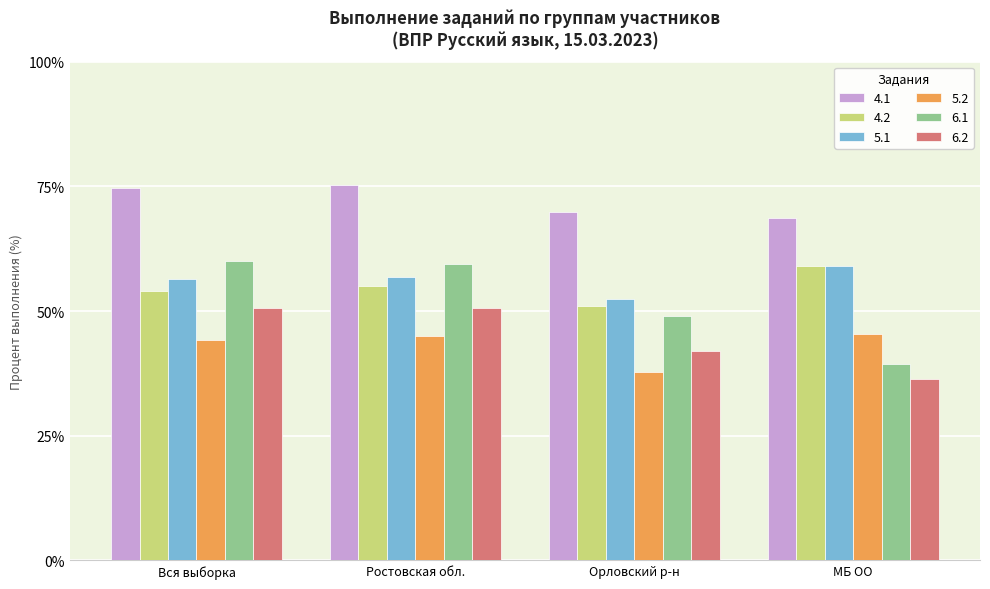

The 6.2 series shows 23.7 at Вся выборка. True or false?

False